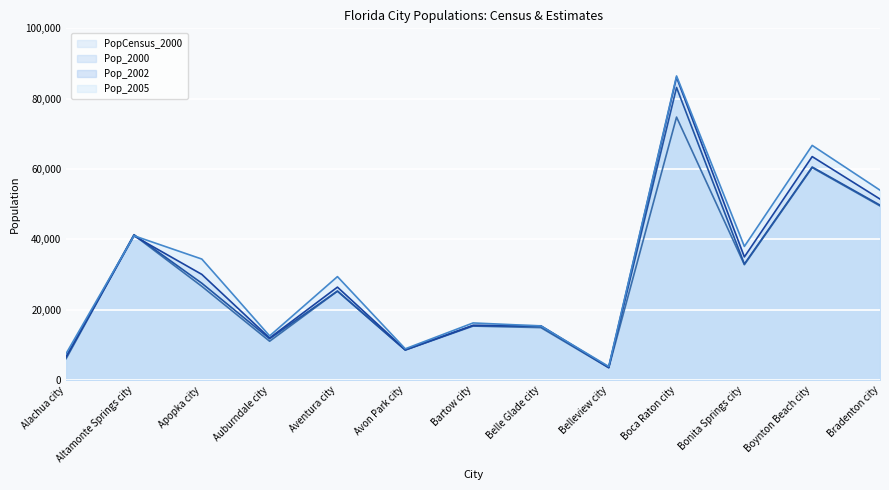

Which has a higher value, Bradenton city or Boynton Beach city?

Boynton Beach city